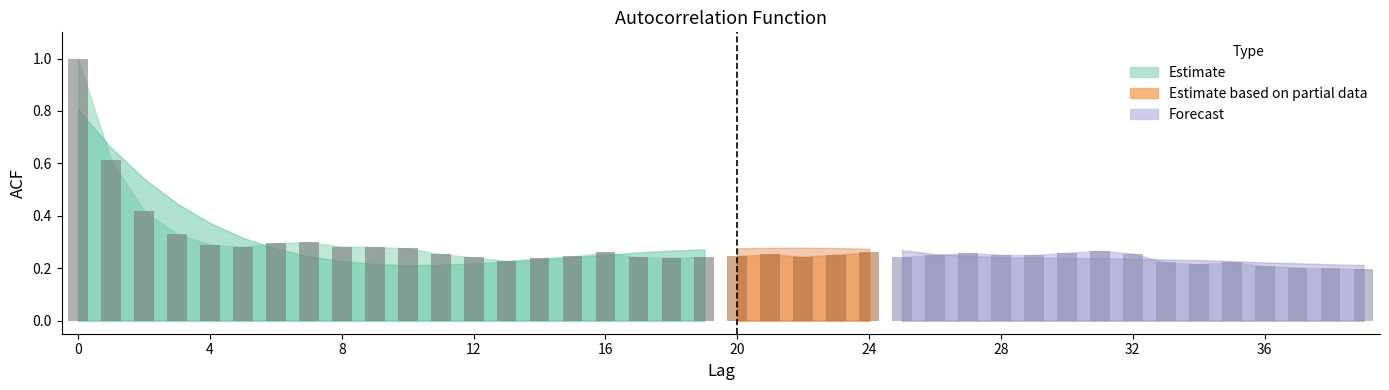

What is the sum of all values?

11.3